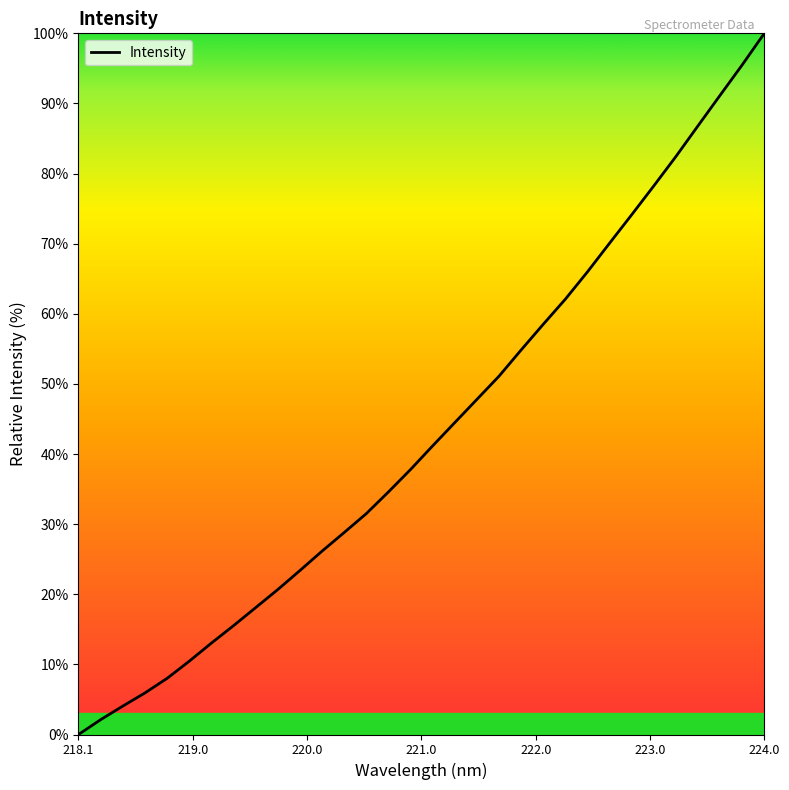

What is the difference between the maximum and minimum values?

100.0